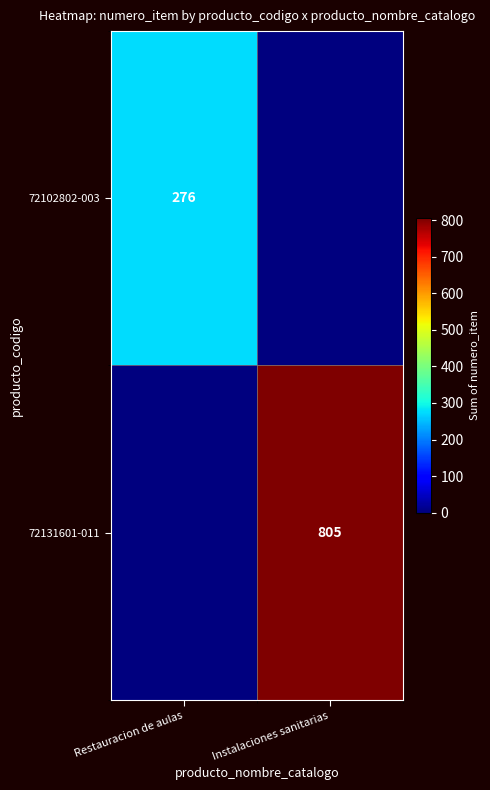

Is it true that 72131601-011 equals 400 at Instalaciones sanitarias?

False